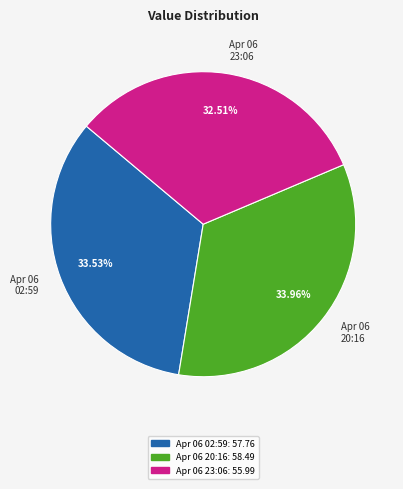

What is the ratio of the value at Apr 06 02:59 to the value at Apr 06 23:06?

1.0